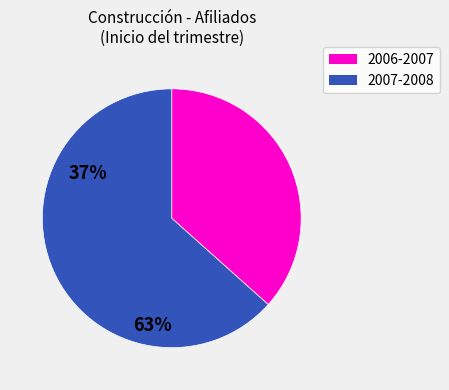

Which slice is the largest?

2007-2008